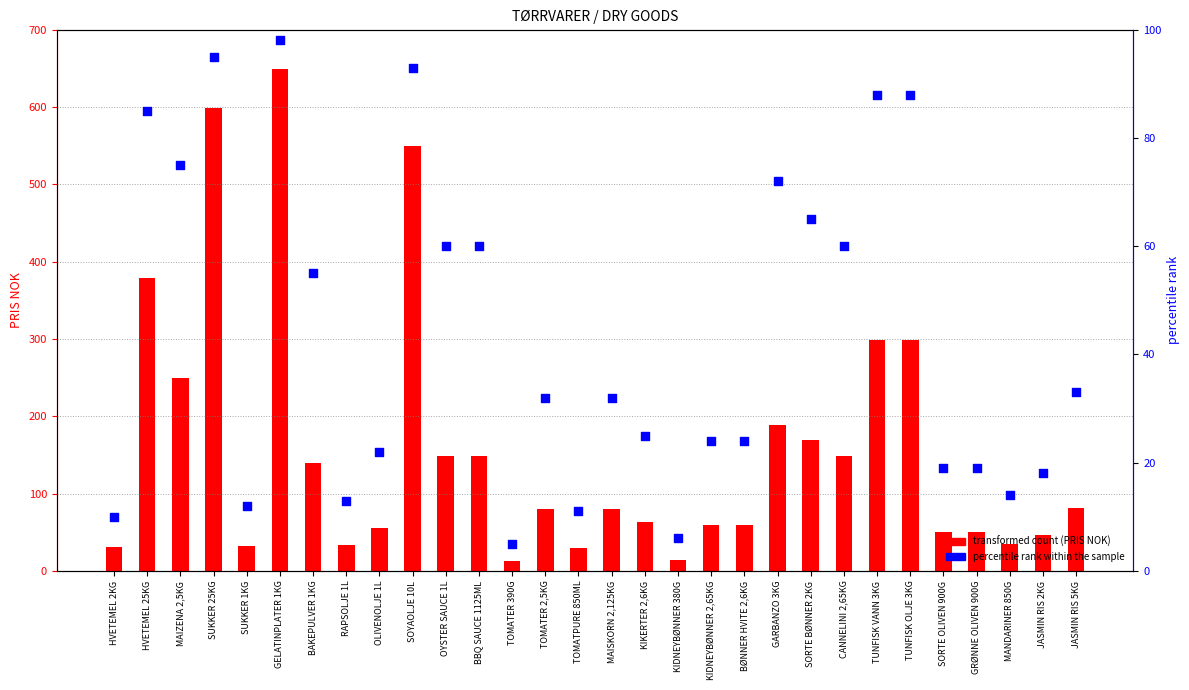

Which series contains the lowest Y value?

percentile rank within the sample